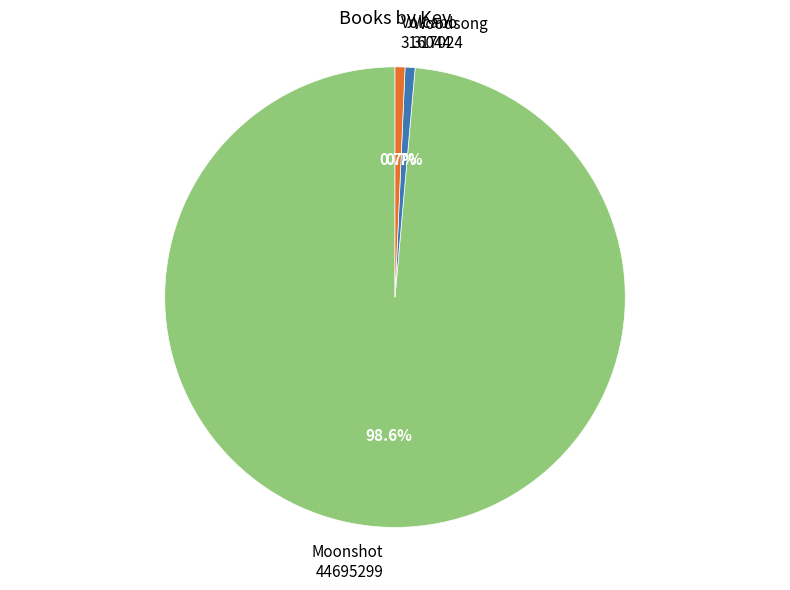

Is there a majority slice in this chart?

Yes